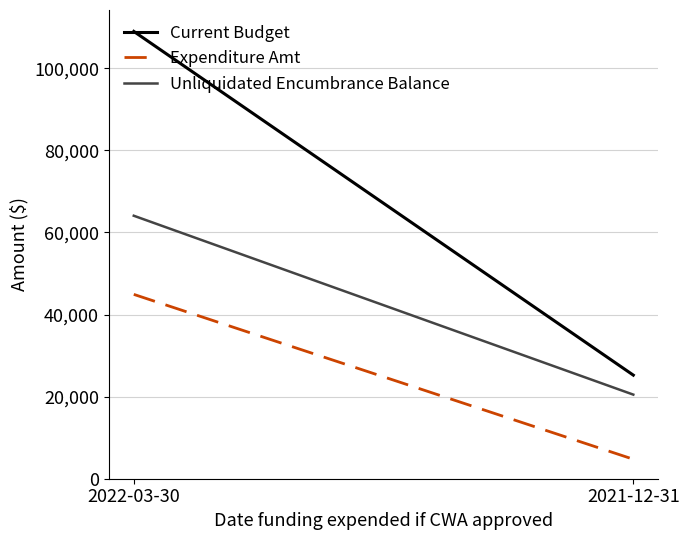

How many data points does each series have?

2